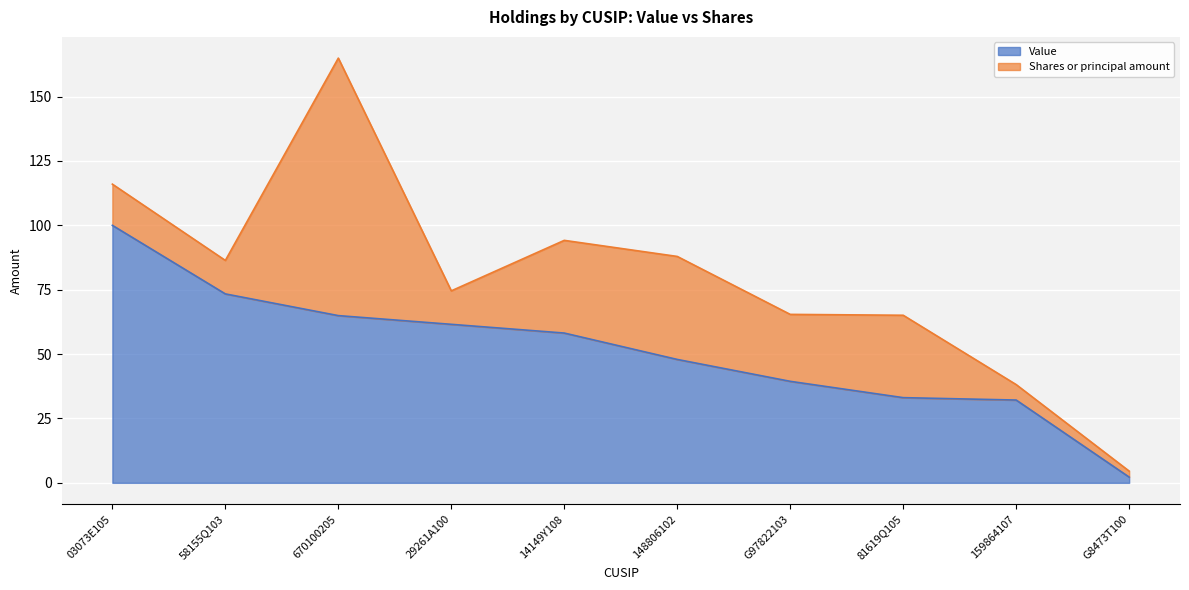

What is the difference between the second highest and minimum values?

71.1